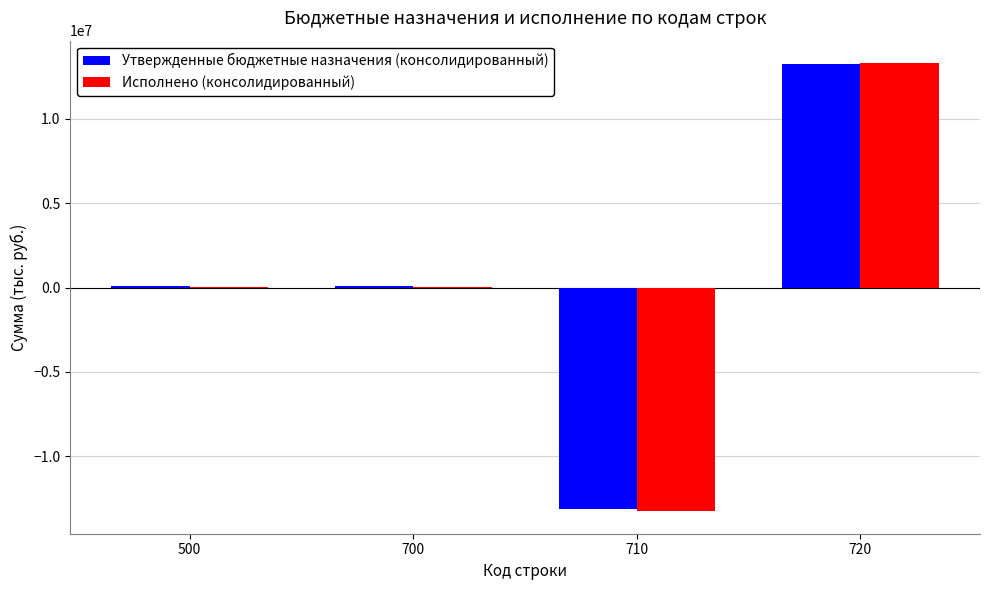

What is the sum of all Исполнено (консолидированный) values?

117902.1